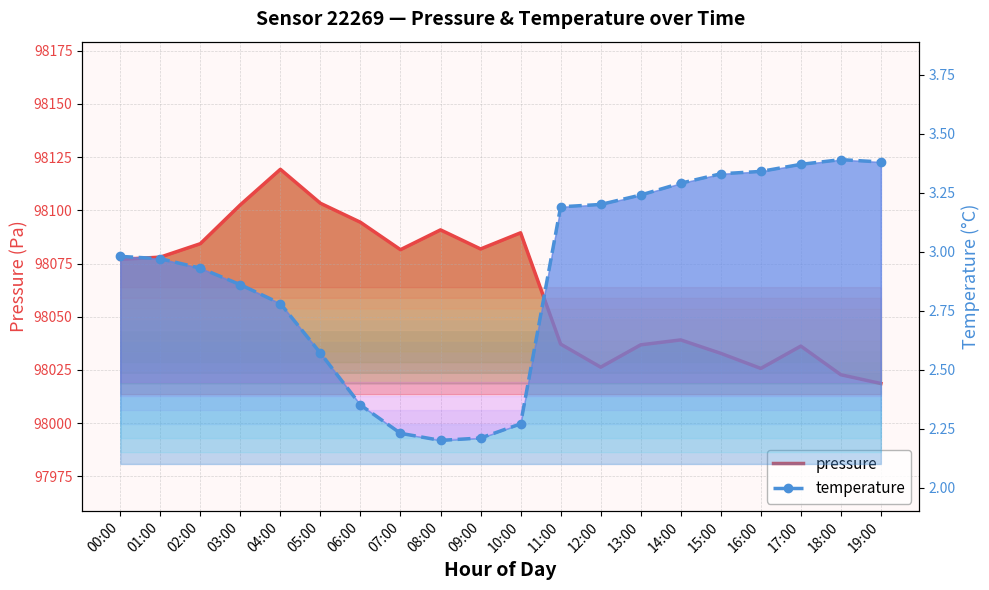

True or false: pressure has more than 2 points higher than both neighbors.

True